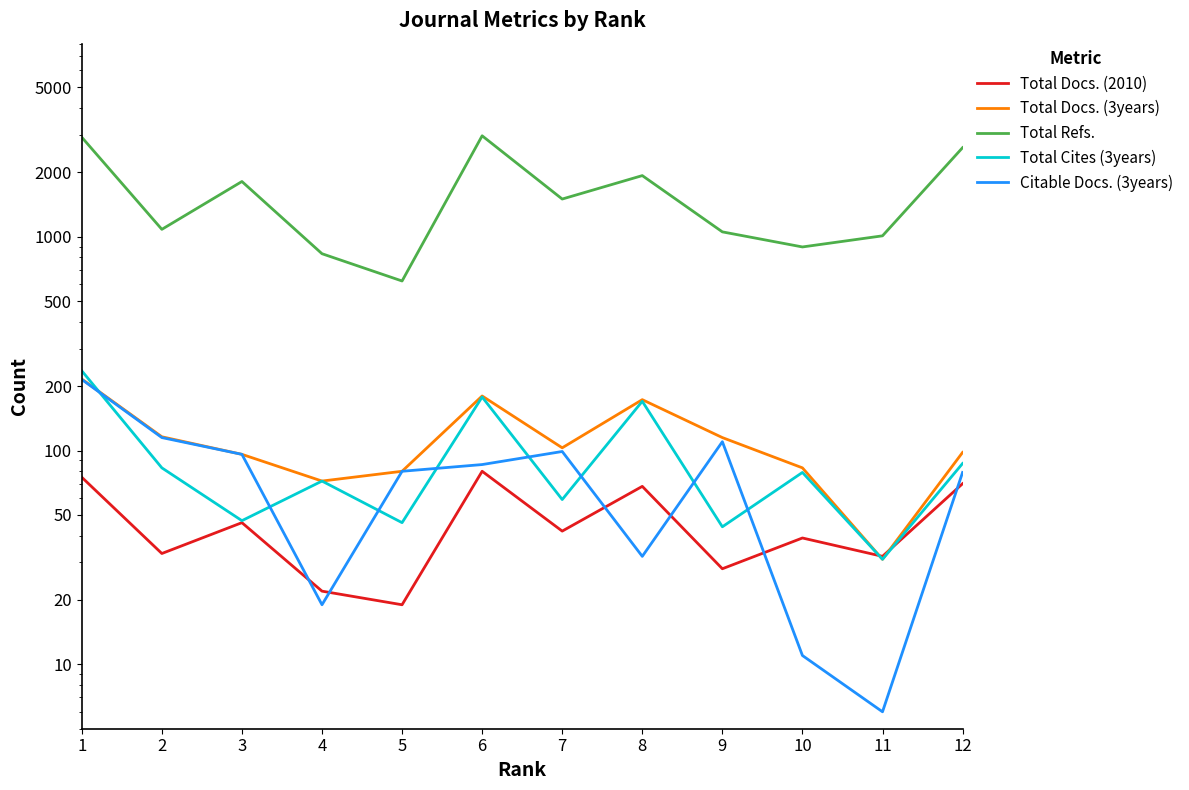

How many data points in Total Refs. are less than 1501?

6